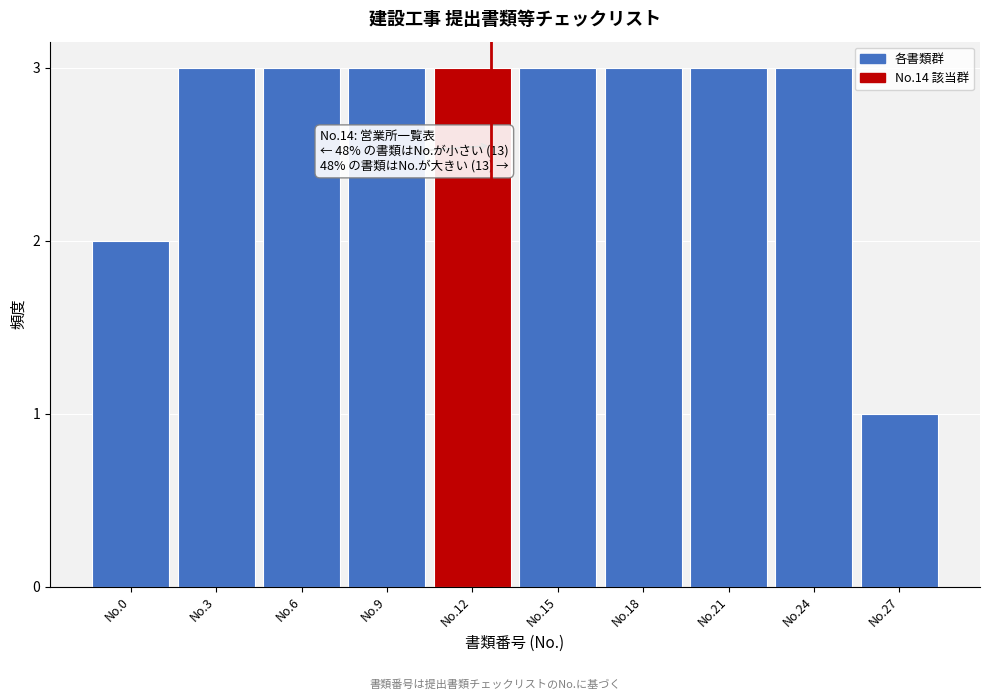

Reading left to right, list all the values displayed in this chart.

No.0=2	No.3=3	No.6=3	No.9=3	No.12=3	No.15=3	No.18=3	No.21=3	No.24=3	No.27=1